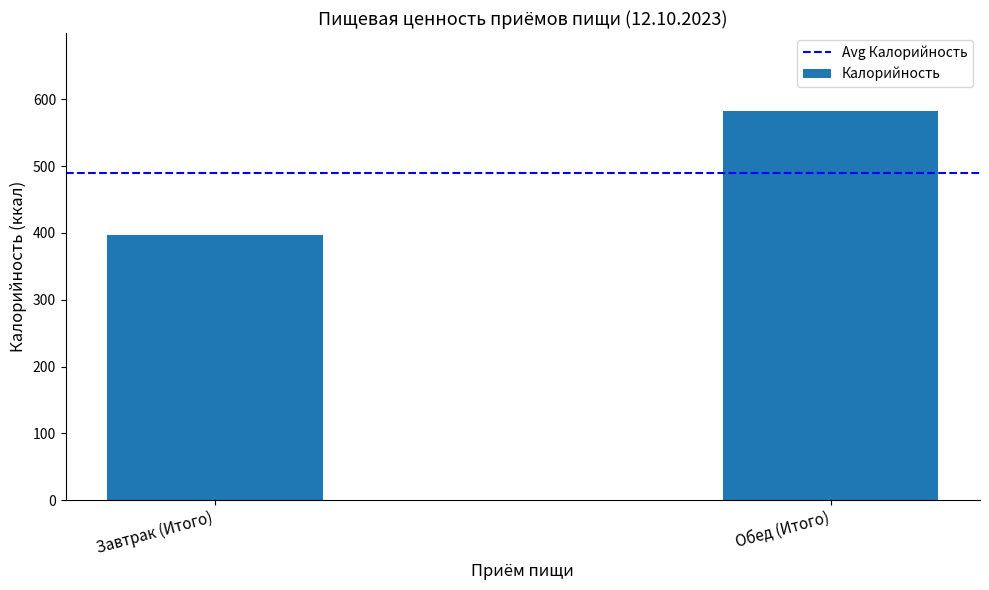

The value at Завтрак (Итого) is 396.4. True or false?

True